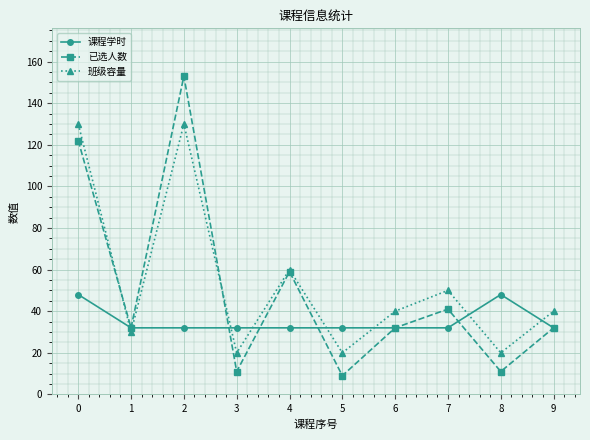

In 已选人数, how many points are higher than both neighbors (excluding endpoints)?

3